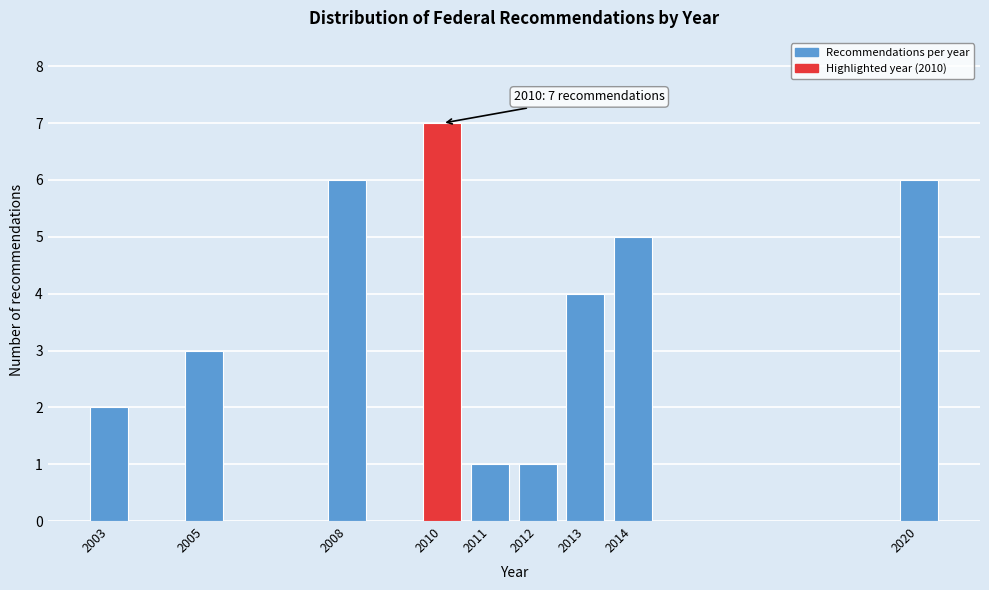

Reading left to right, list all the values displayed in this chart.

2	3	6	7	1	1	4	5	6